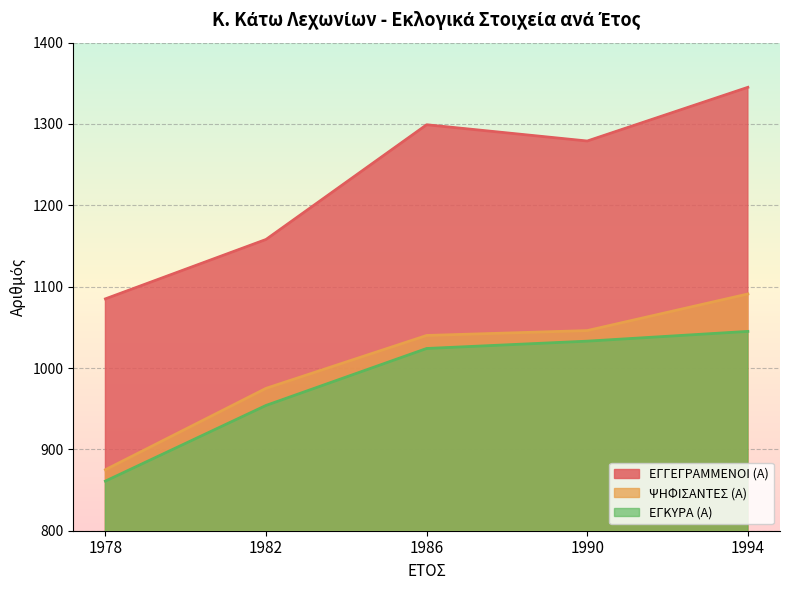

Which series has the widest spread of values?

ΕΓΓΕΓΡΑΜΜΕΝΟΙ (Α)